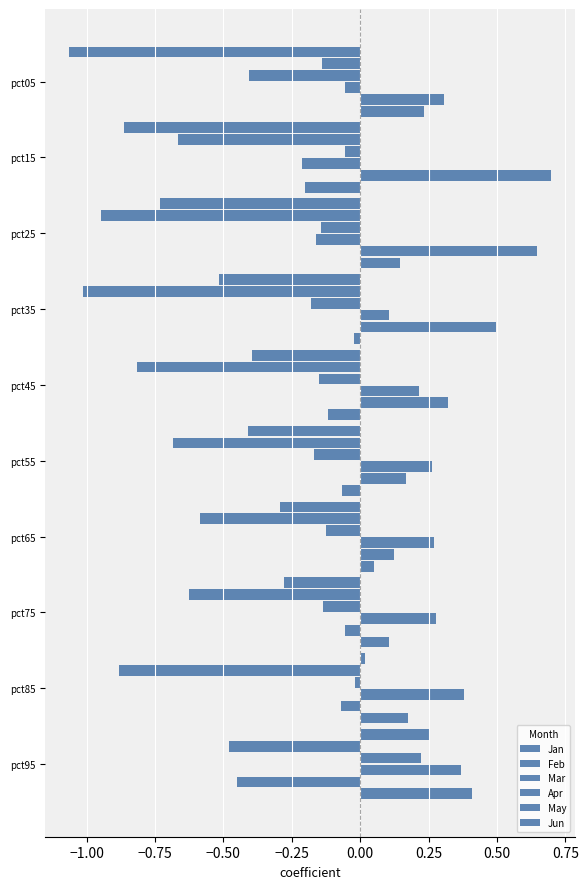

What is the highest value of the Jun series?

0.4